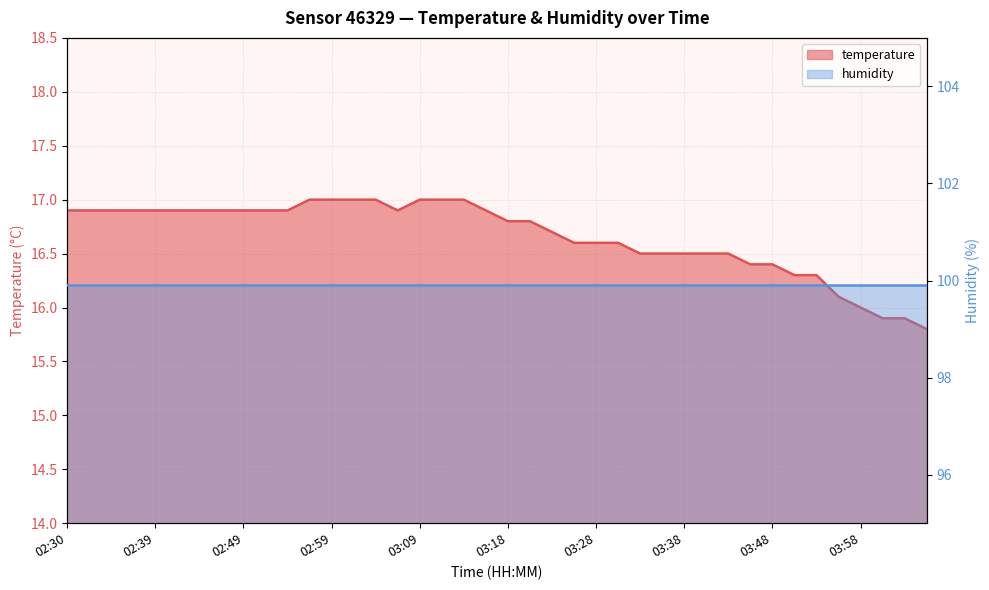

What position from the left is 03:51?

34